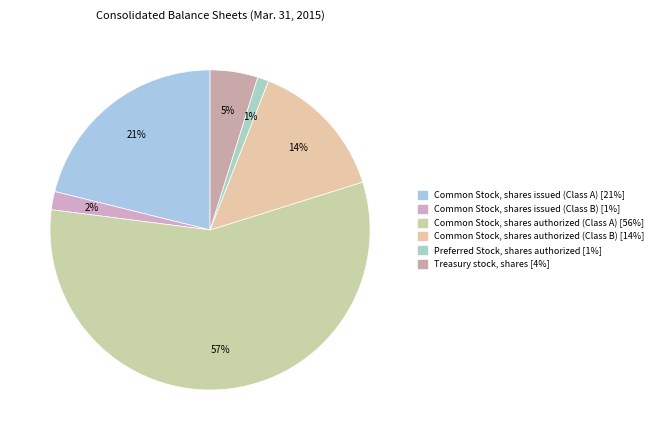

The Common Stock, shares authorized (Class A) slice represents 48% of the pie. True or false?

False